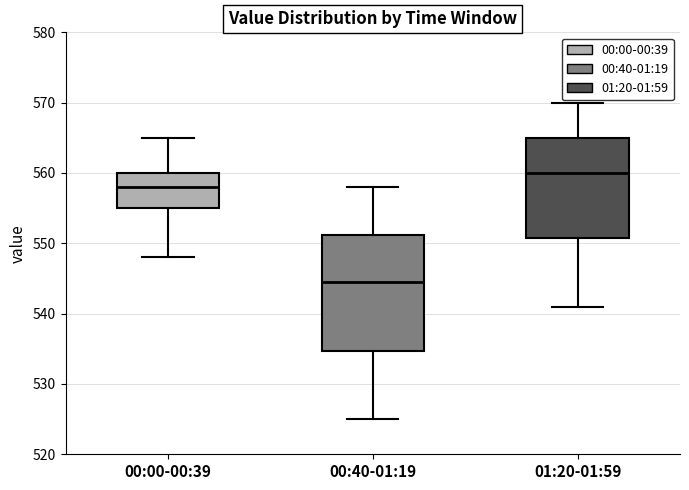

Where is the upper edge of the box for 01:20-01:59 on the y-axis? The values are not printed on the chart, so give them approximately, as read against the axis.

565